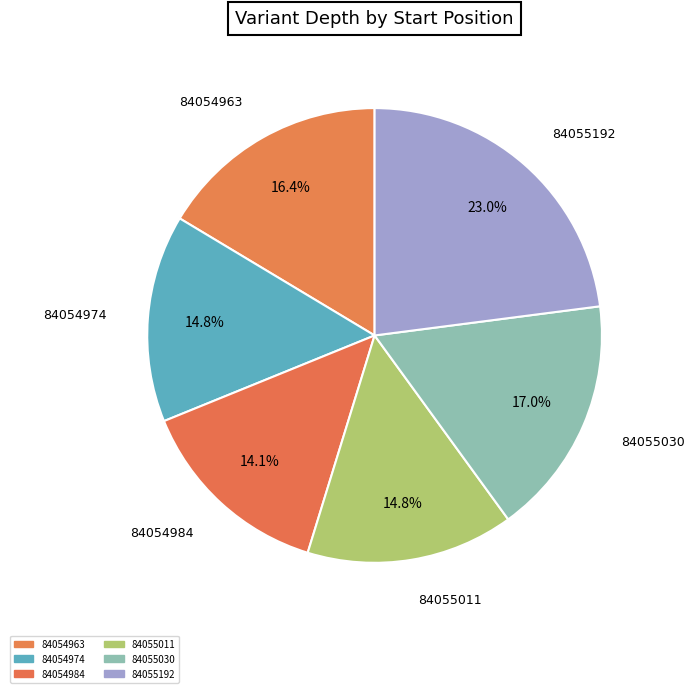

Is the sum of 84054984 and 84054974 greater than half?

No